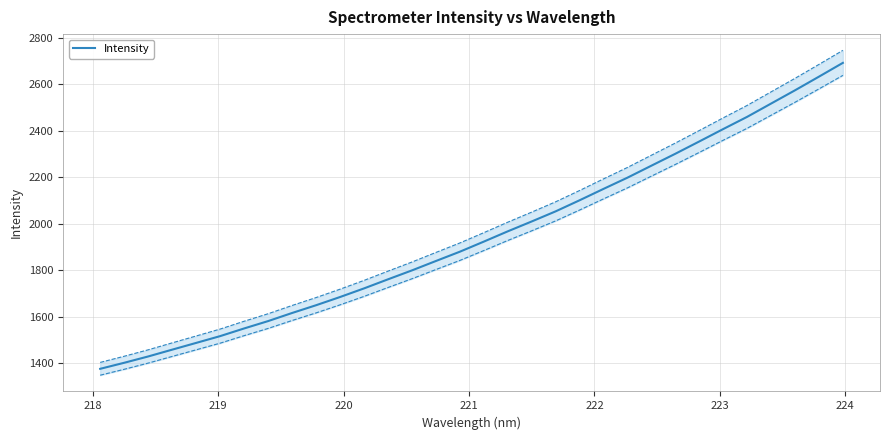

What is the lowest value of the Intensity series?

1376.2